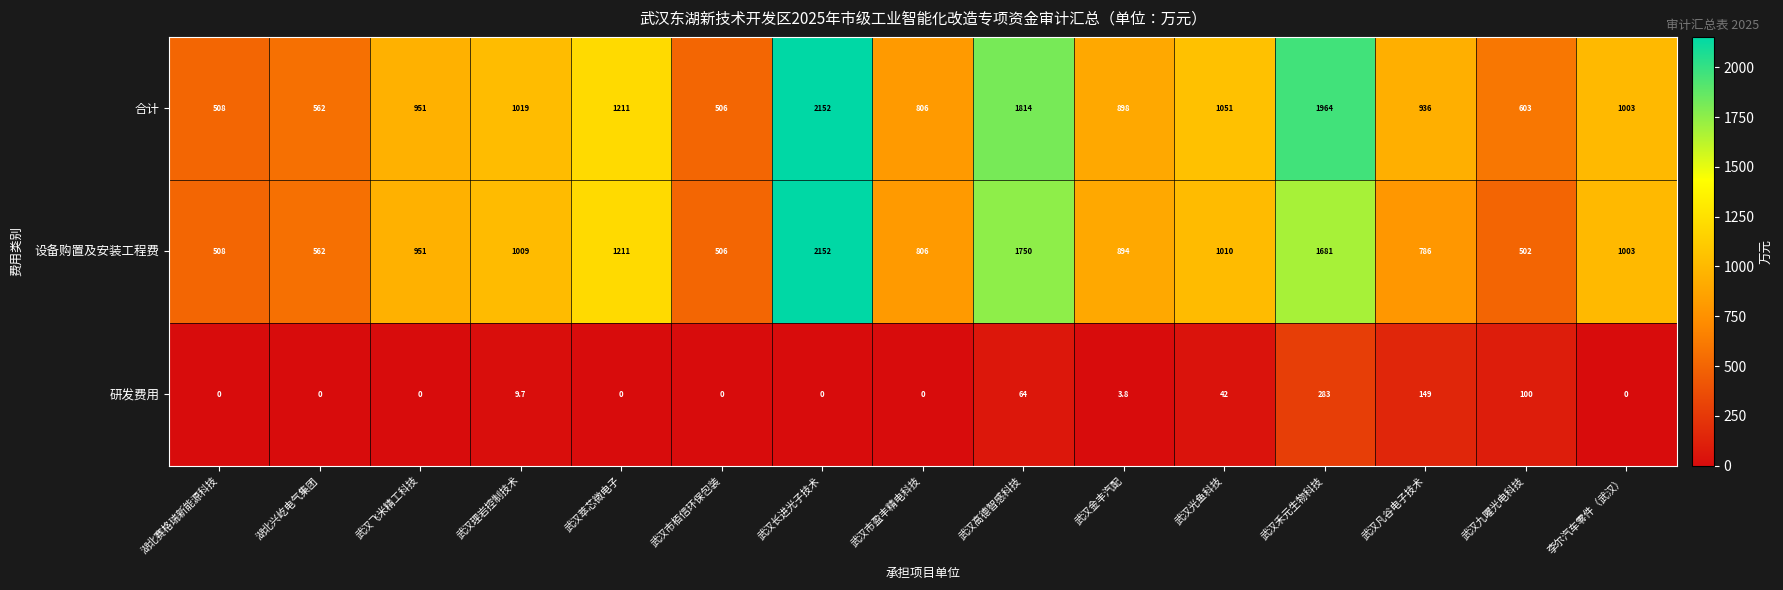

How many data points in 设备购置及安装工程费 are less than 951?

7